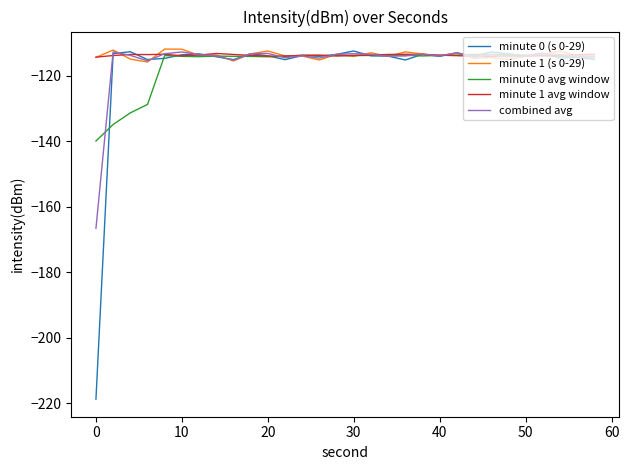

Which series has the largest range (max minus min)?

minute 0 (s 0-29)